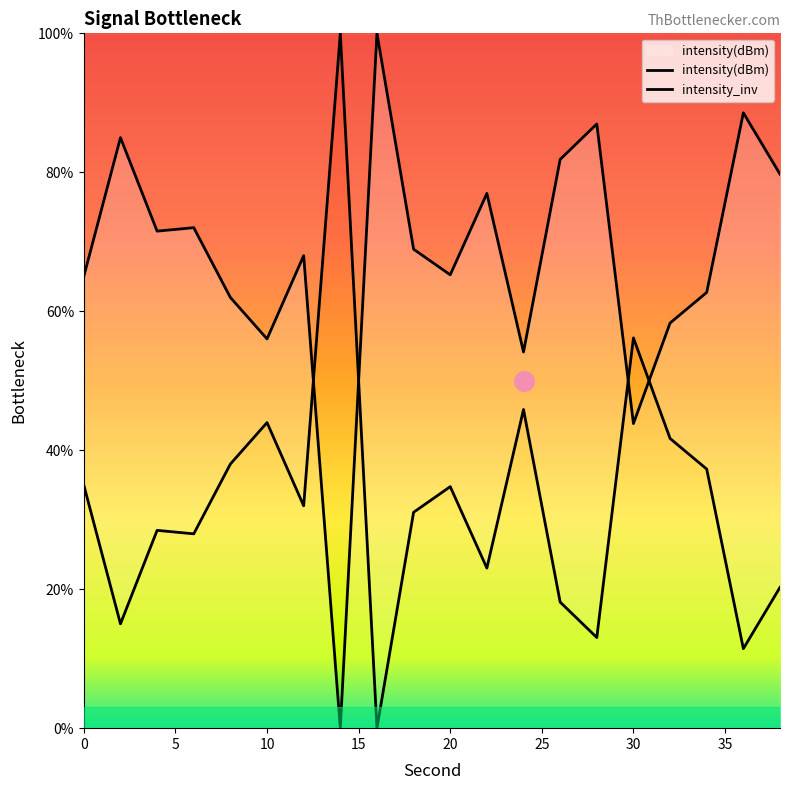

What is the ratio of the value at 26 to the value at 8?

1.3